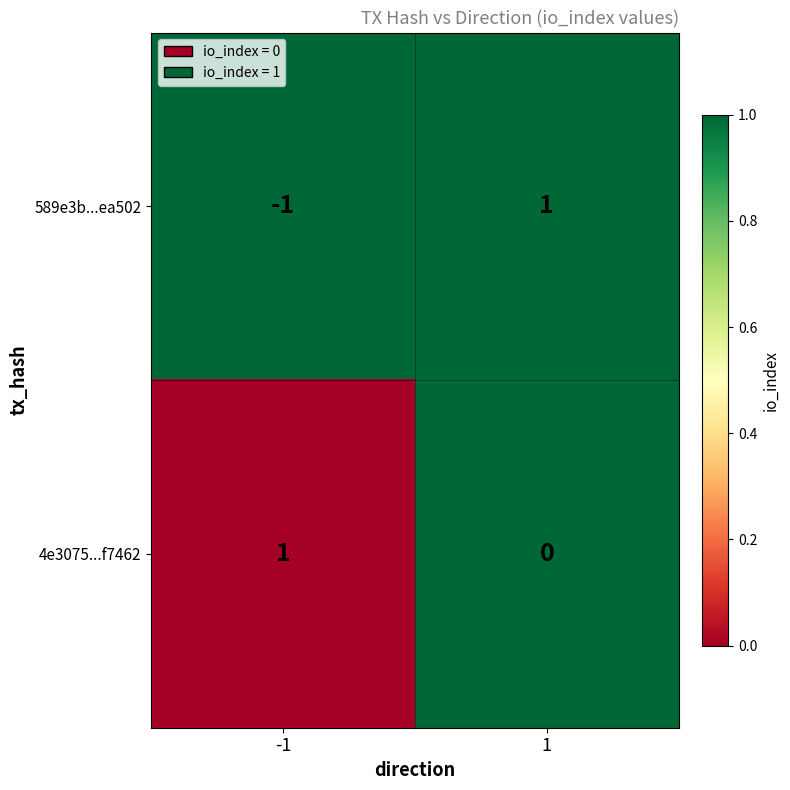

Reading right to left, extract all data points from this chart.

589e3b...ea502: 1=1	-1=-1
4e3075...f7462: 1=0	-1=1